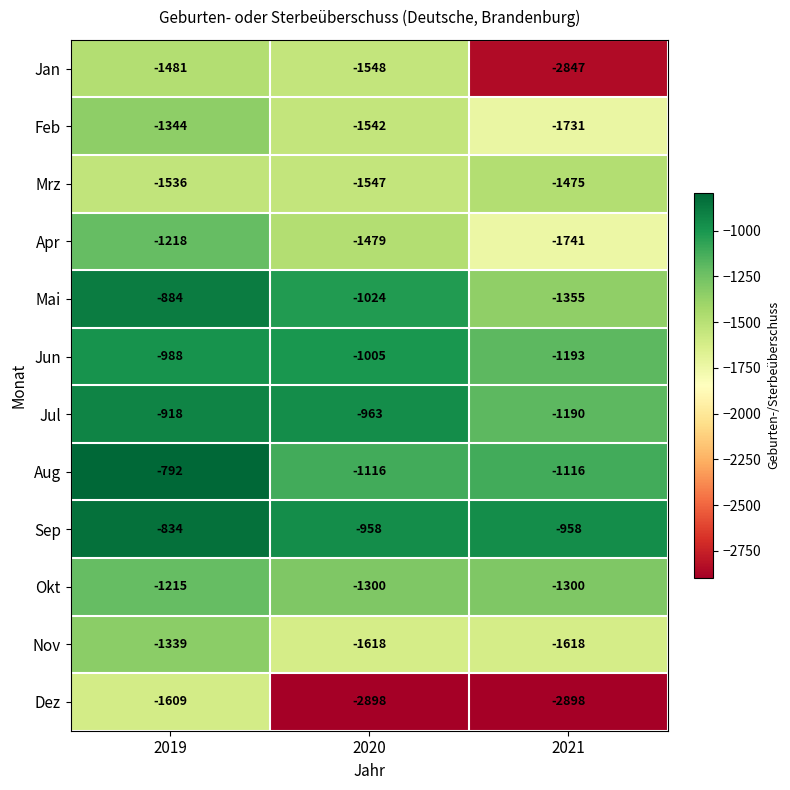

The value of Dez at 2019 is -1609. True or false?

True